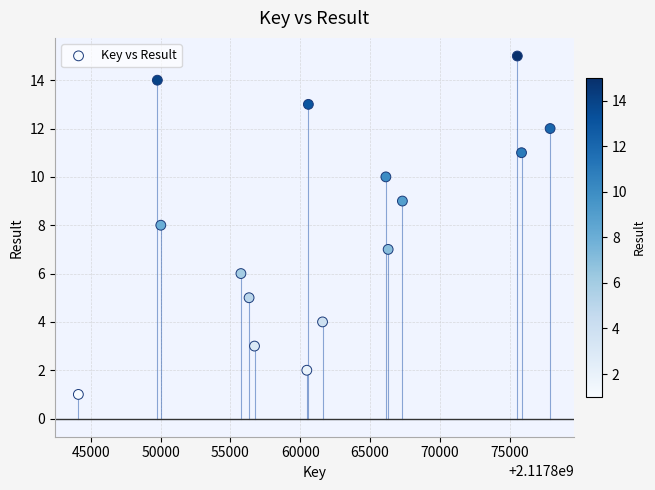

What is the range of Y values (max minus min)?

14